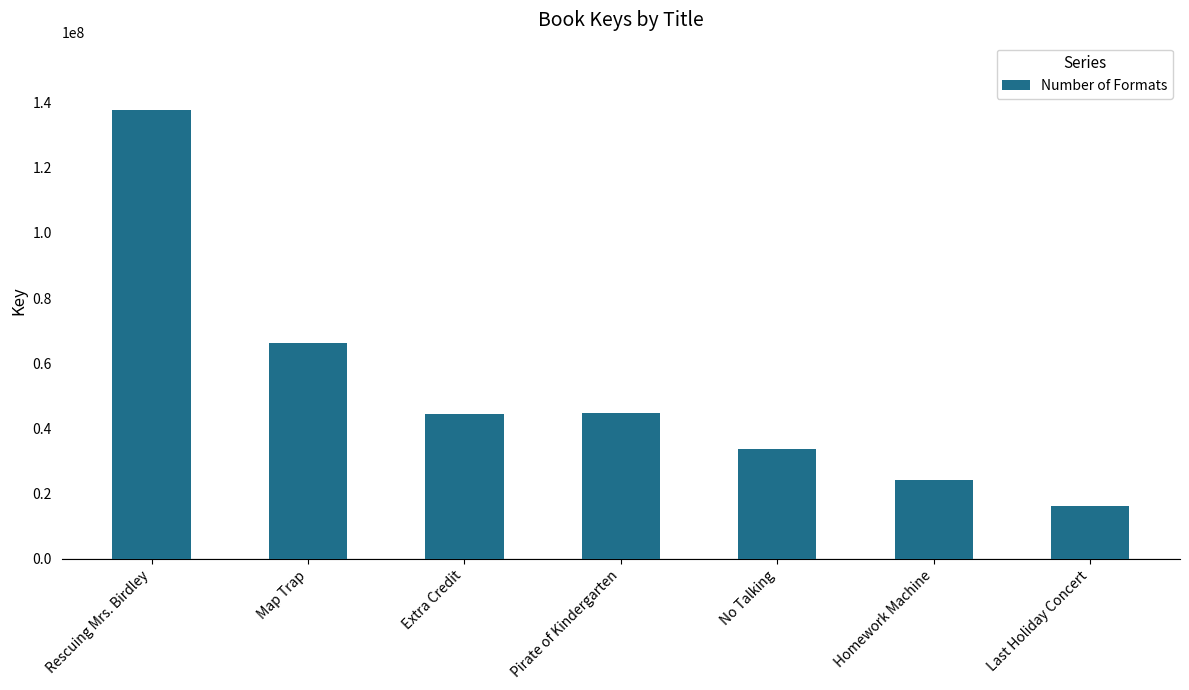

Where is the data nearest to the value 76978923?

Map Trap